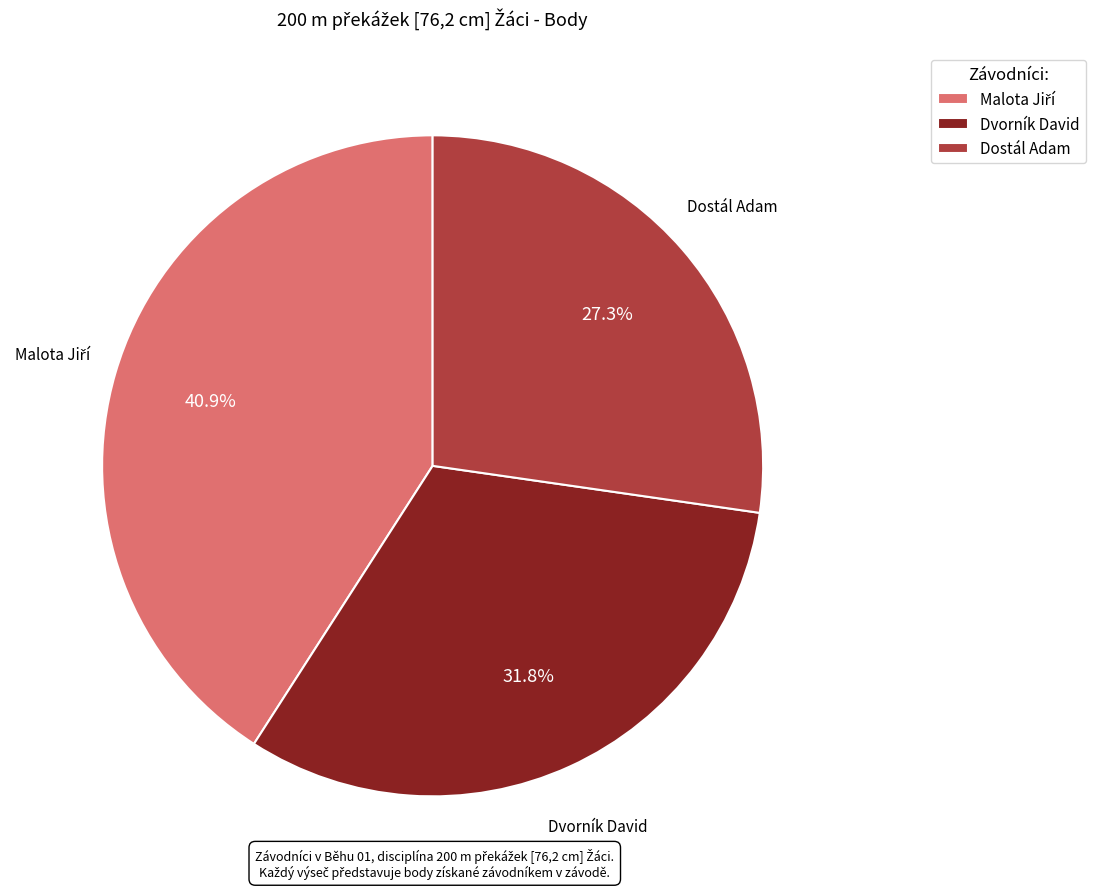

Is there a majority slice in this chart?

No